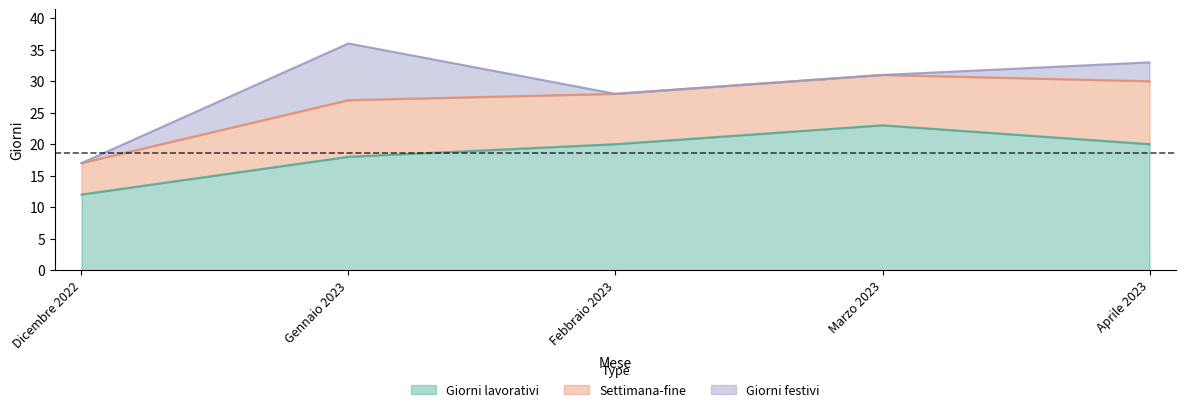

What is the highest value of the Settimana-fine series?

10